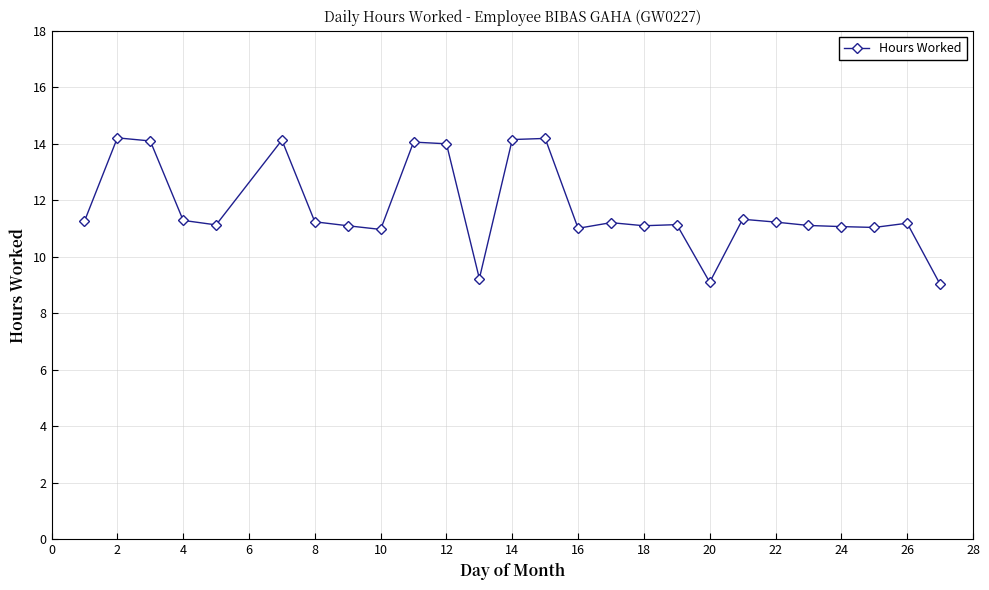

What is the difference between the maximum and second lowest values?

5.1